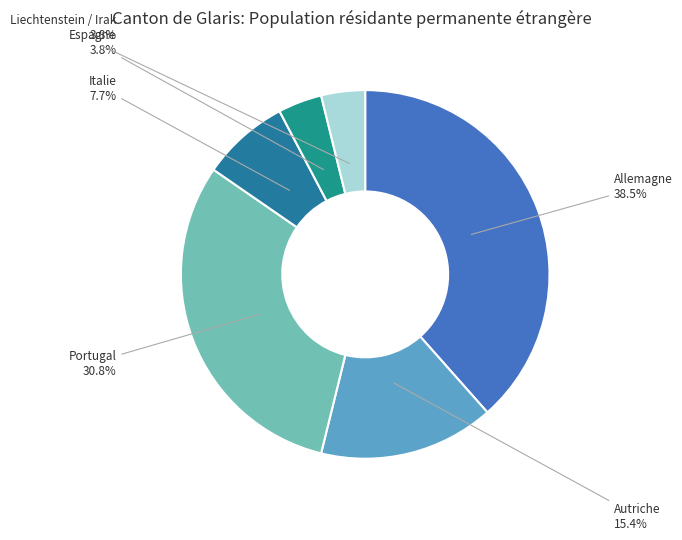

True or false: Liechtenstein / Irak accounts for 4% of the total.

True